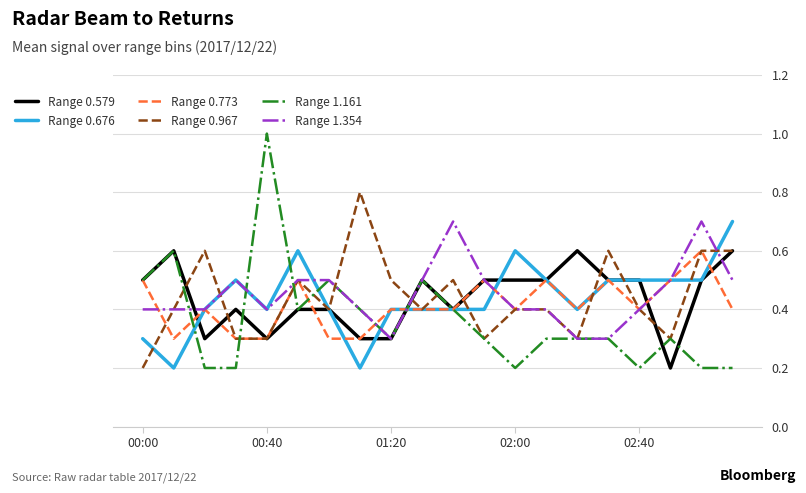

Which series has the widest spread of values?

Range 1.161